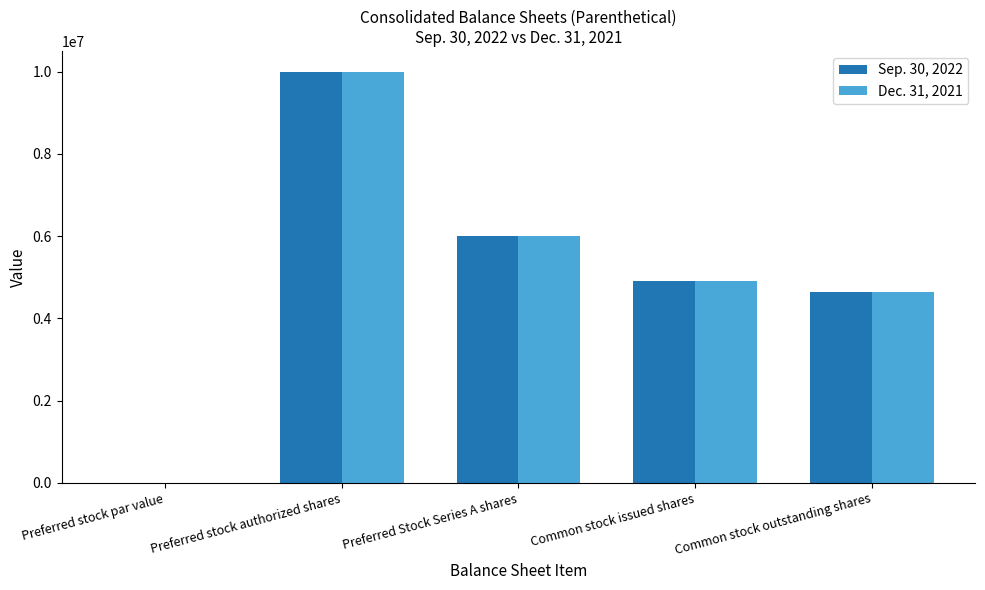

What is the sum of the Sep. 30, 2022 values at Preferred Stock Series A shares and Common stock issued shares?

10916285.0